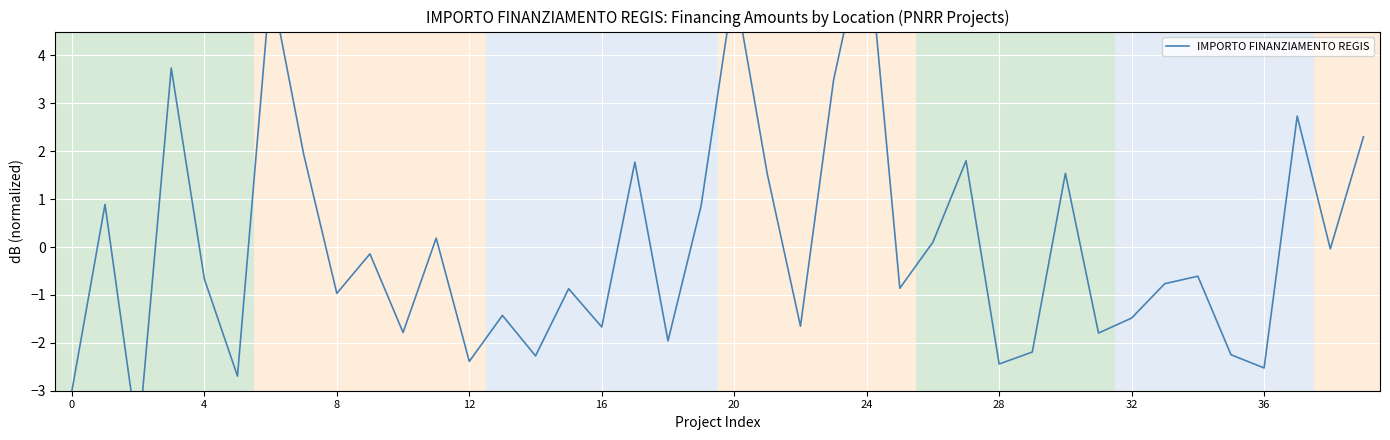

Read the value at 18.

-2.0